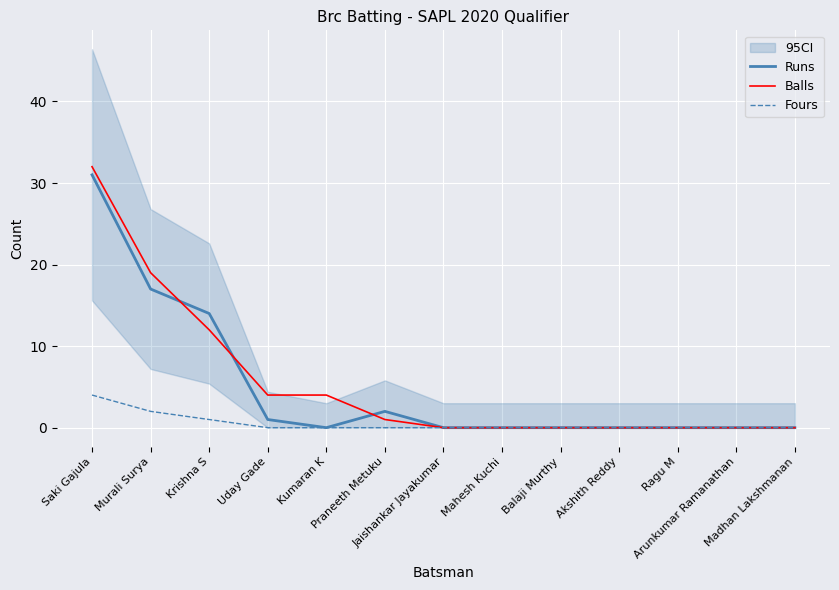

Which category has the lowest value across all series?

Kumaran K